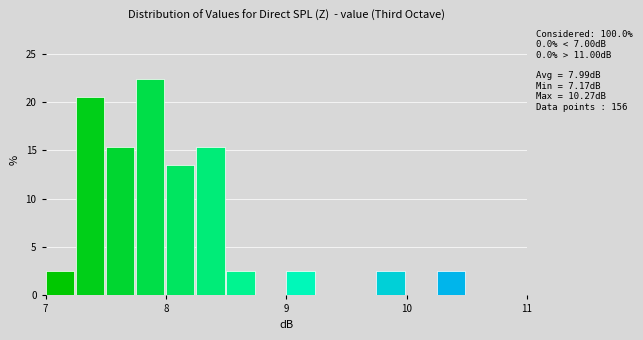

Around what value on the x-axis is the tallest bar? Give the approximate position of its centre, as read against the axis.

7.9